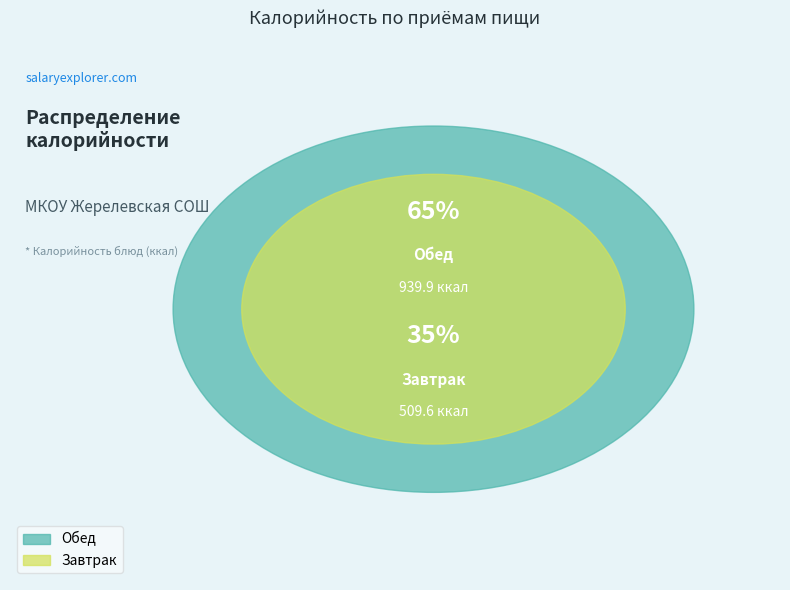

True or false: Завтрак accounts for 35% of the total.

True